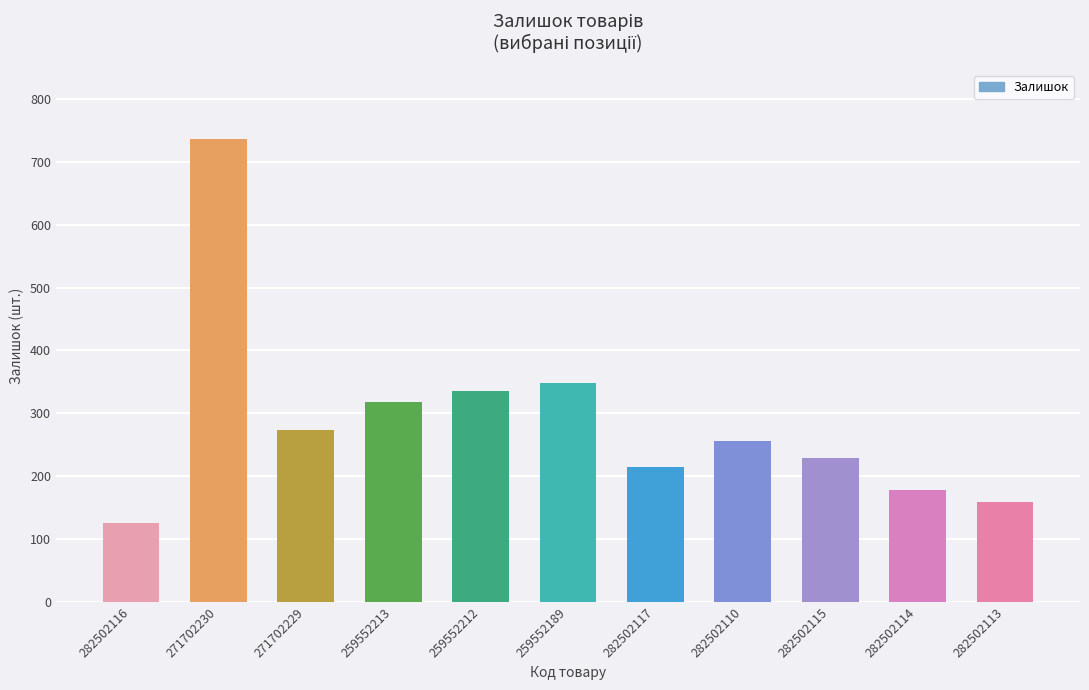

Rank the categories by value from highest to lowest.

271702230, 259552189, 259552212, 259552213, 271702229, 282502110, 282502115, 282502117, 282502114, 282502113, 282502116